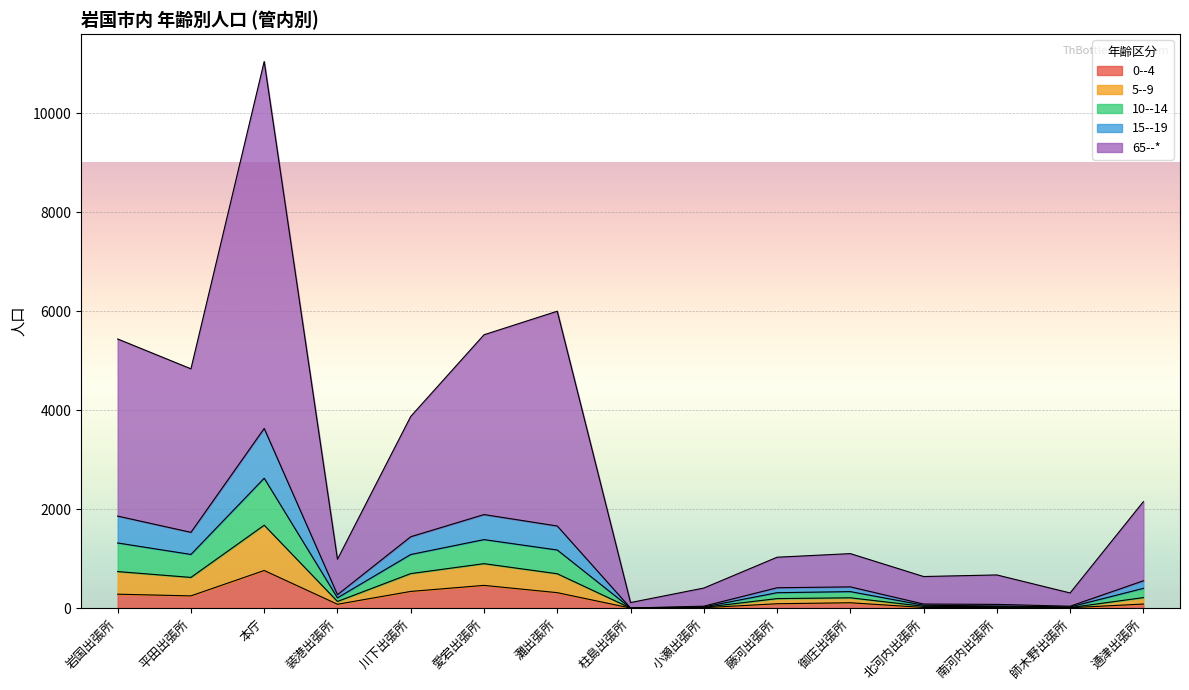

True or false: 15--19 has more than 0 points higher than both neighbors.

True